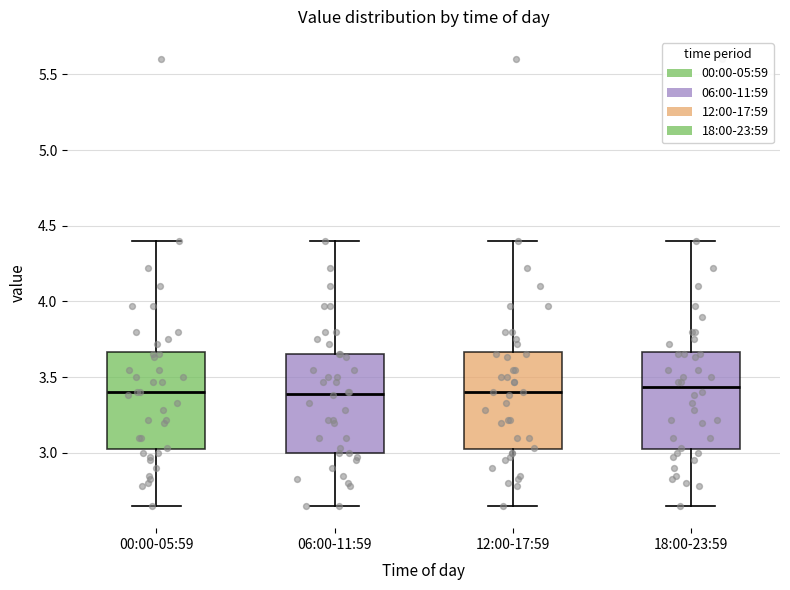

Reading left to right, transcribe this box plot: for each box, give where its median line is, the range the box spans, and where its two whiskers end, as read against the y-axis. The values are not printed on the chart, so give them approximately, as read against the axis.

00:00-05:59: median 3.40, box 3.00 to 3.65, whiskers 2.65 to 4.40
06:00-11:59: median 3.40, box 3.00 to 3.65, whiskers 2.65 to 4.40
12:00-17:59: median 3.40, box 3.00 to 3.65, whiskers 2.65 to 4.40
18:00-23:59: median 3.45, box 3.00 to 3.65, whiskers 2.65 to 4.40